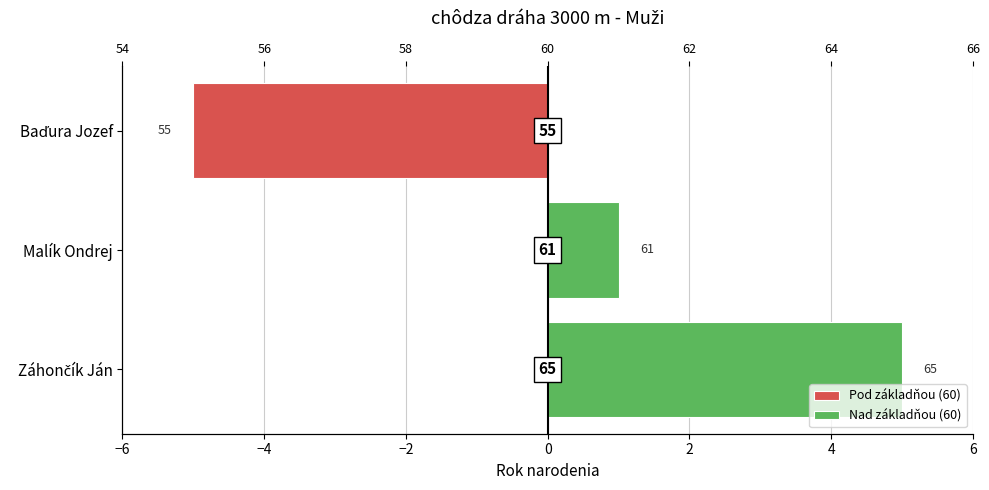

Between Záhončík Ján and Baďura Jozef, which series saw the biggest shift?

Pod základňou (60)